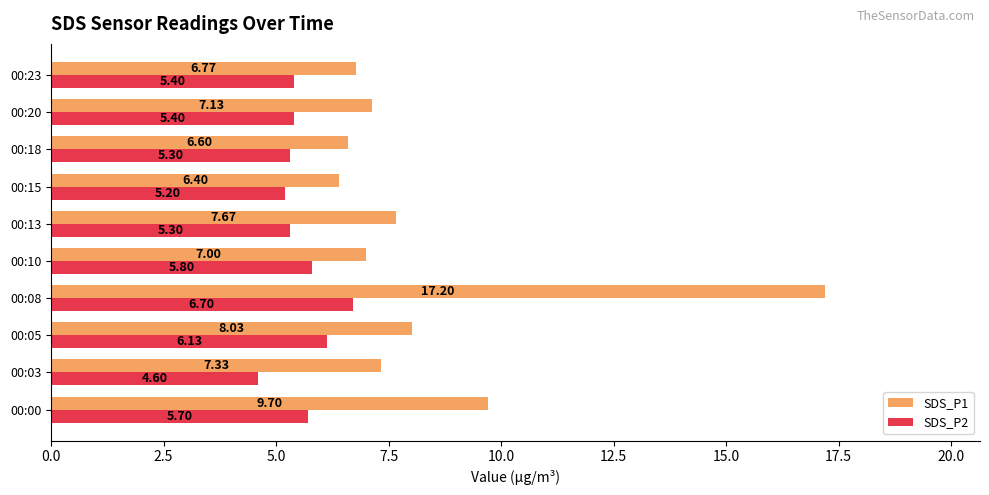

What is the sum of all SDS_P2 values?

55.5